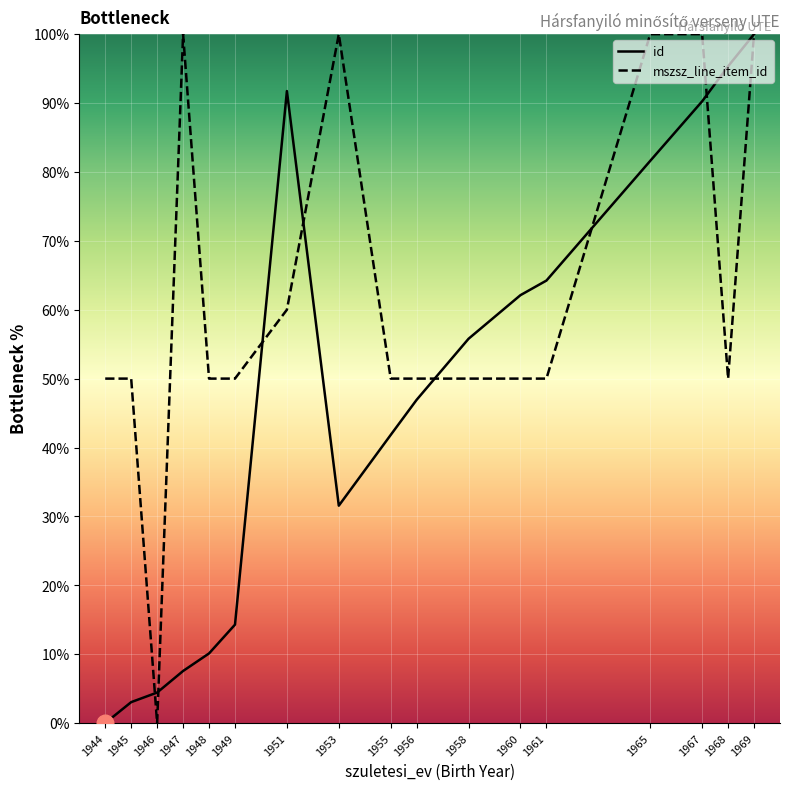

At which category is the sum across all series the highest?

1969